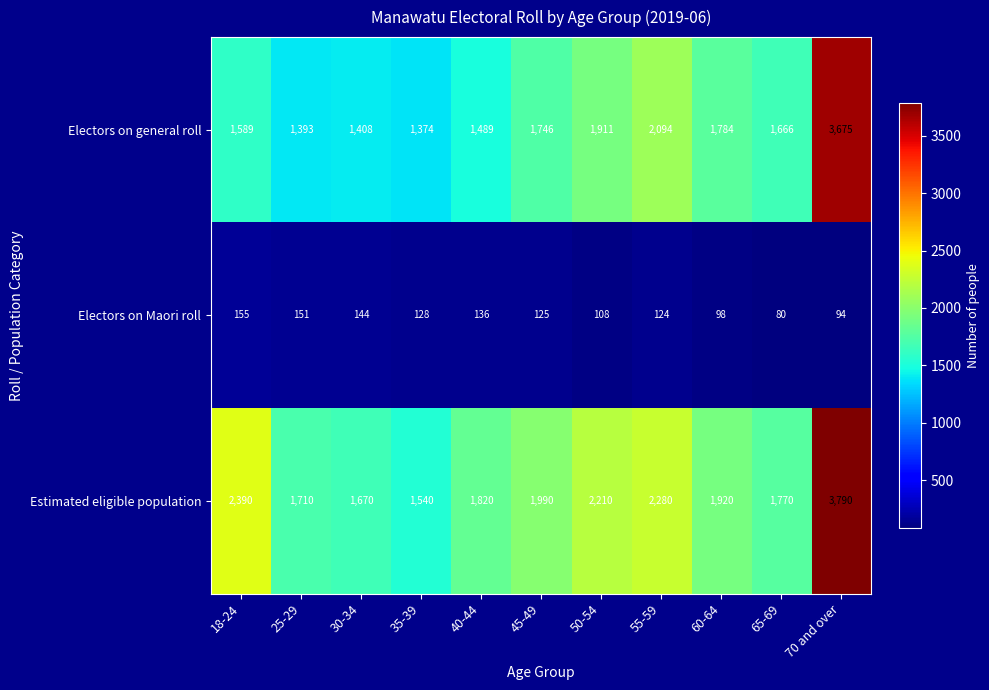

Read the Electors on Maori roll value at 70 and over.

94